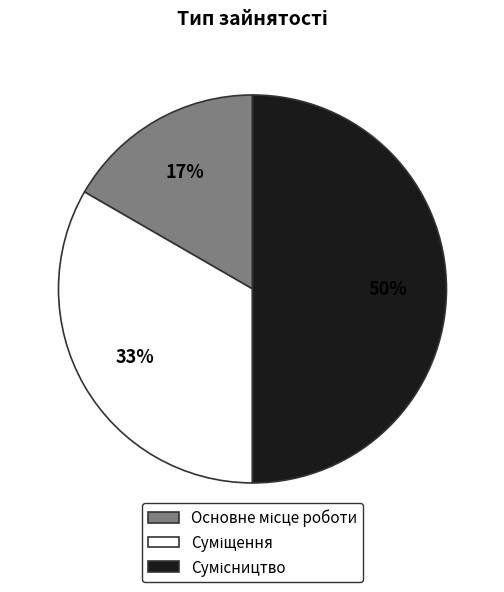

How many slices are in this pie chart?

3